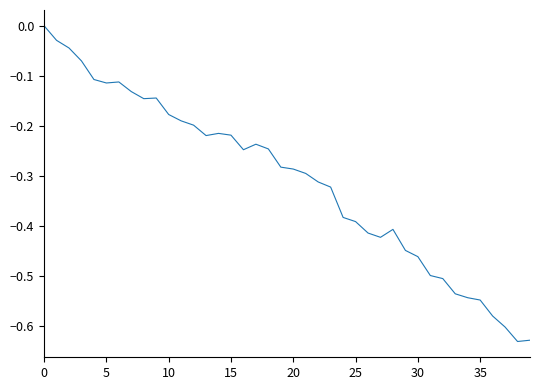

What is the difference between the maximum and minimum values?

0.6